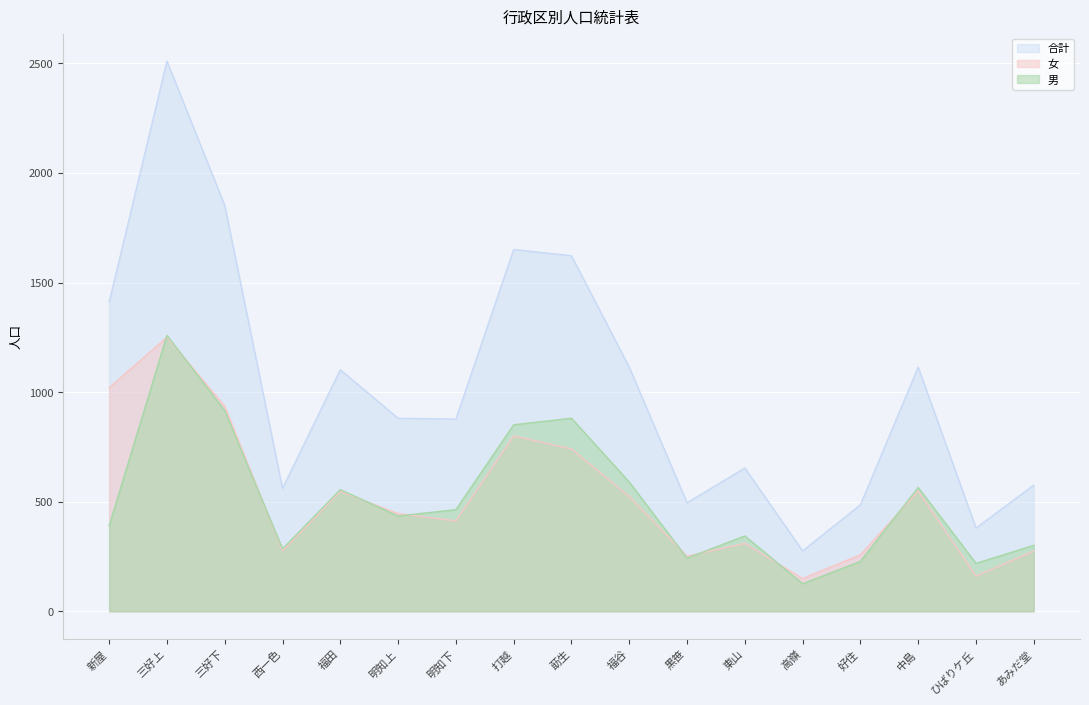

At how many categories does at least one series exceed 2040?

1